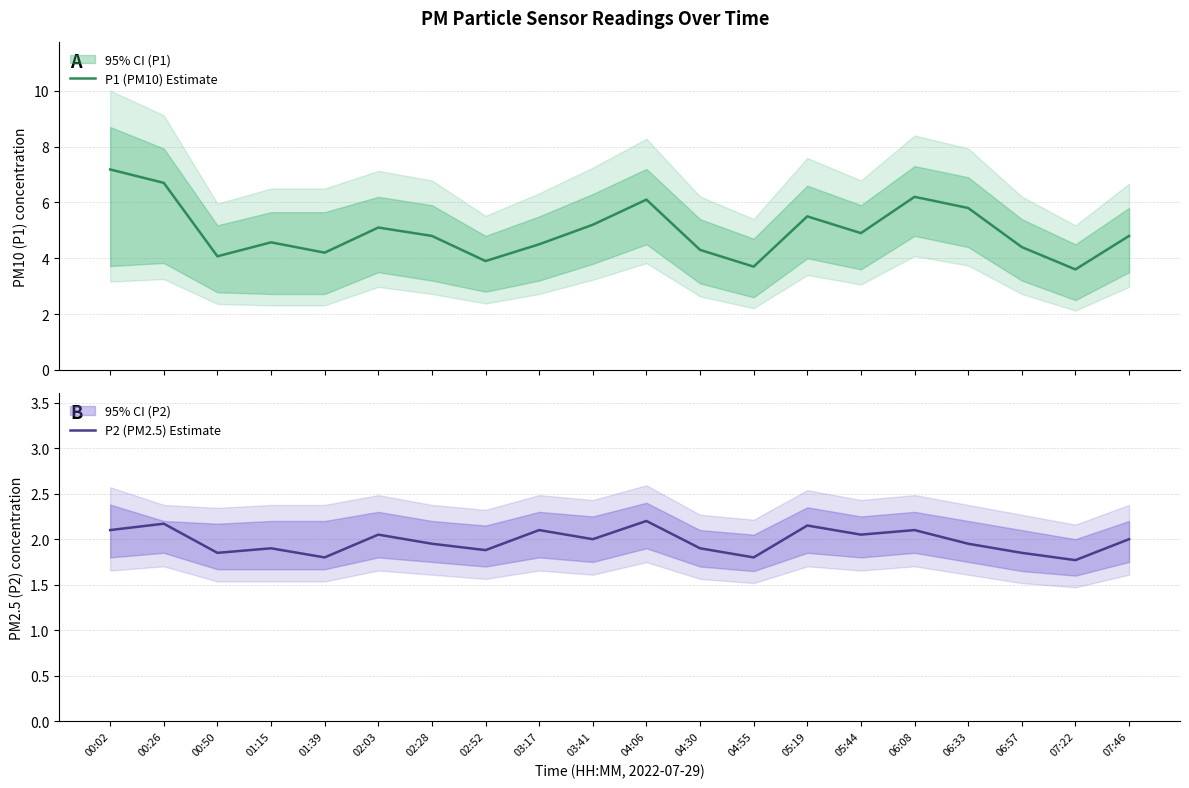

How many lines are shown in the chart?

2